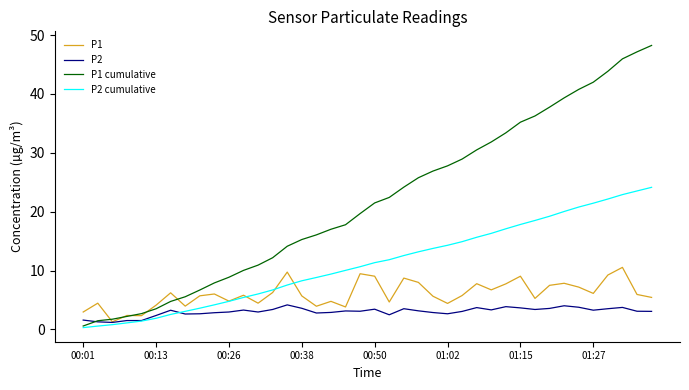

Rank the series by their average value, from highest to lowest.

P1 cumulative, P2 cumulative, P1, P2